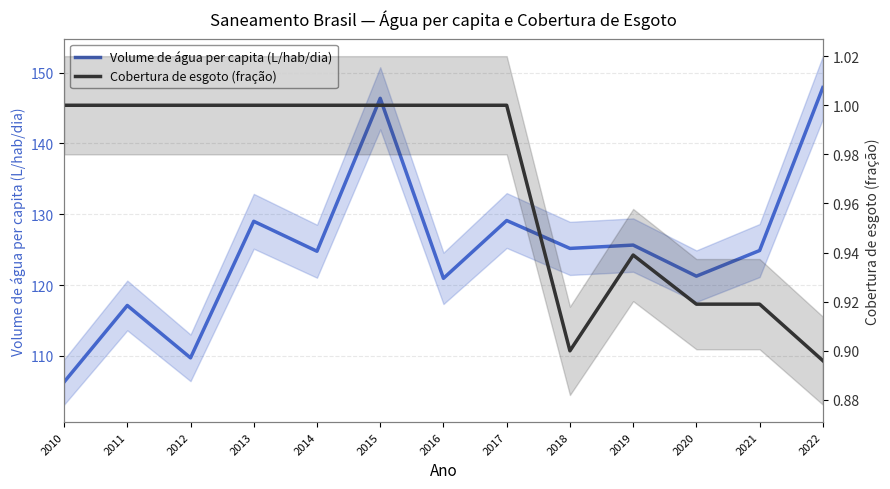

Where is the first local minimum for Cobertura de esgoto (fração)?

2018